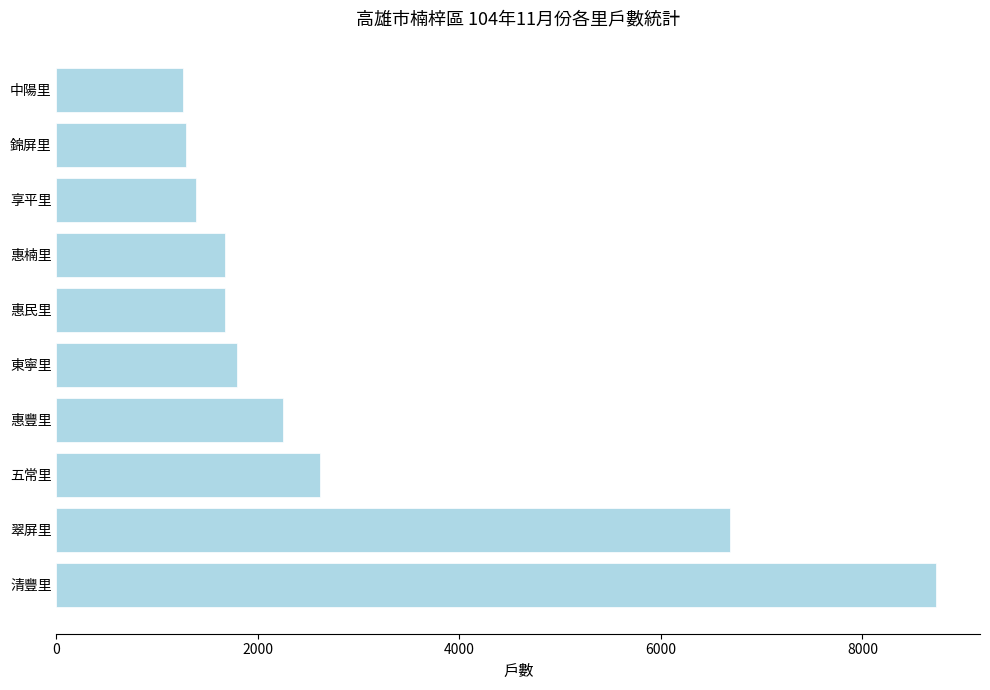

What is the average value?

2934